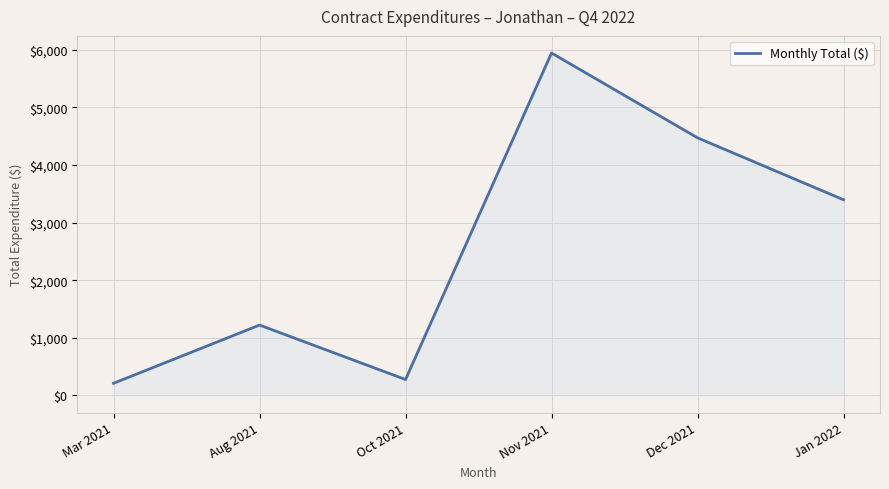

How many lines are shown in the chart?

1